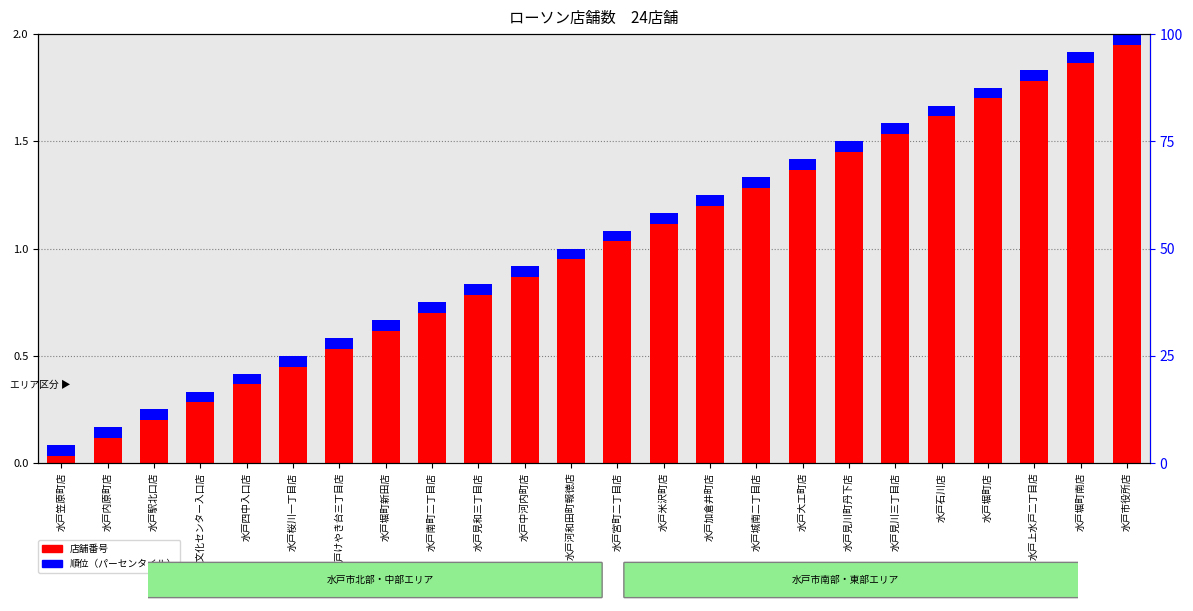

The value of 店舗番号 at 水戸上水戸二丁目店 is 1.8. True or false?

True